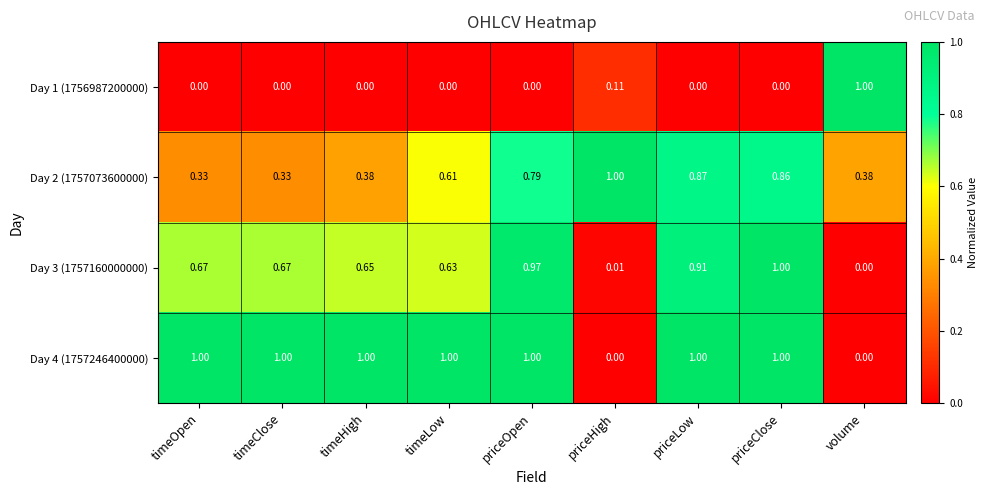

At which category is the sum across all series the highest?

priceClose